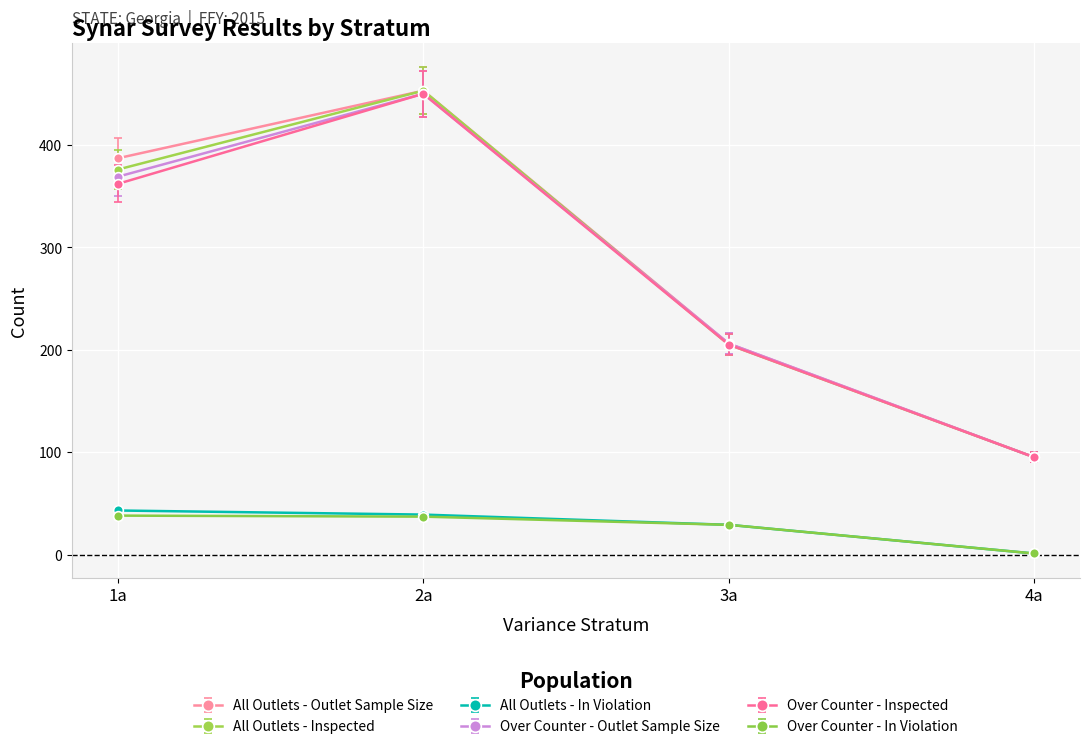

True or false: Over Counter - In Violation and All Outlets - Outlet Sample Size intersect in this chart.

False